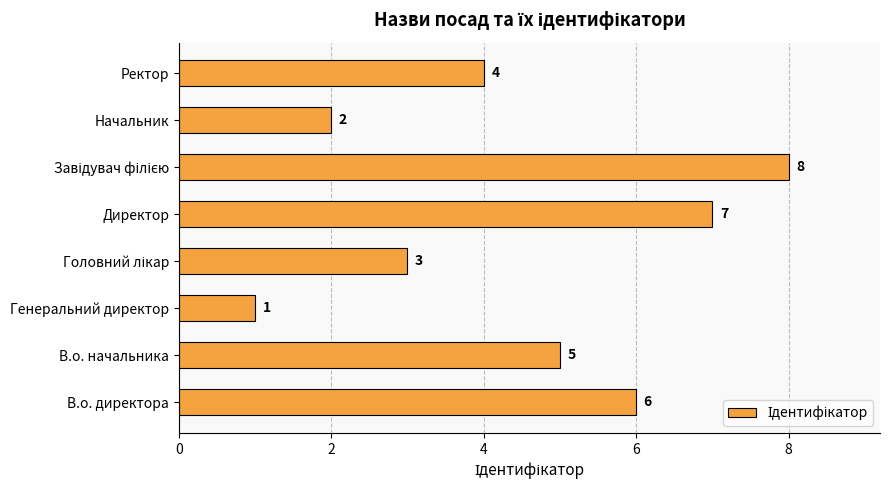

Count the number of categories in the chart.

8